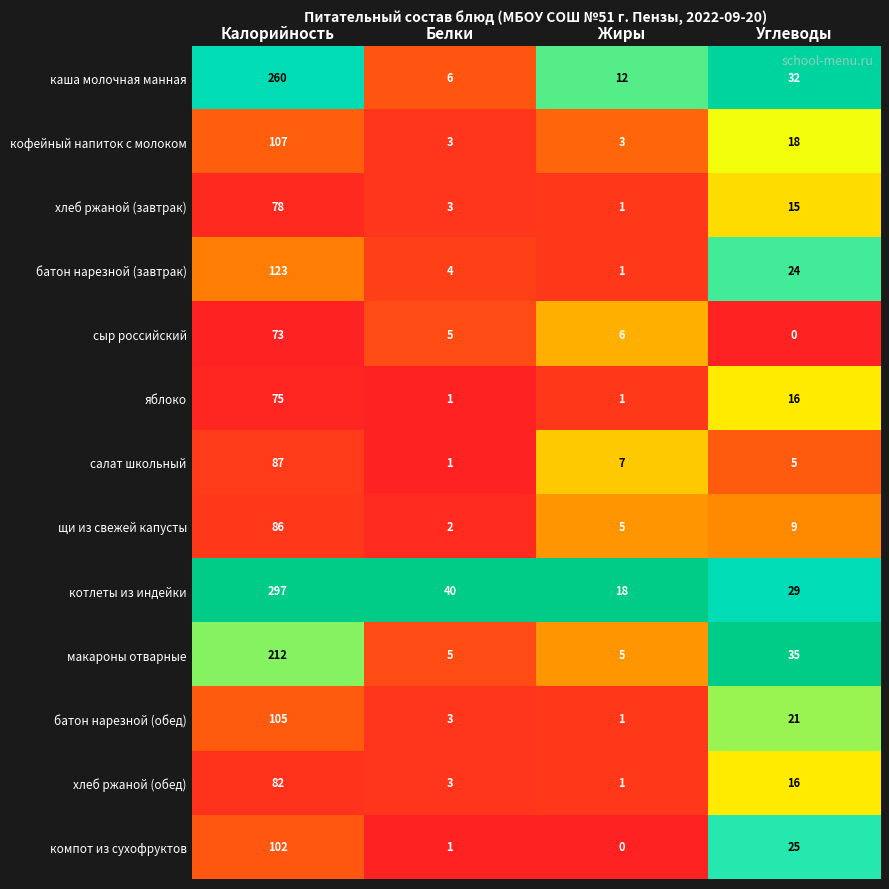

What is the highest value of the салат школьный series?

87